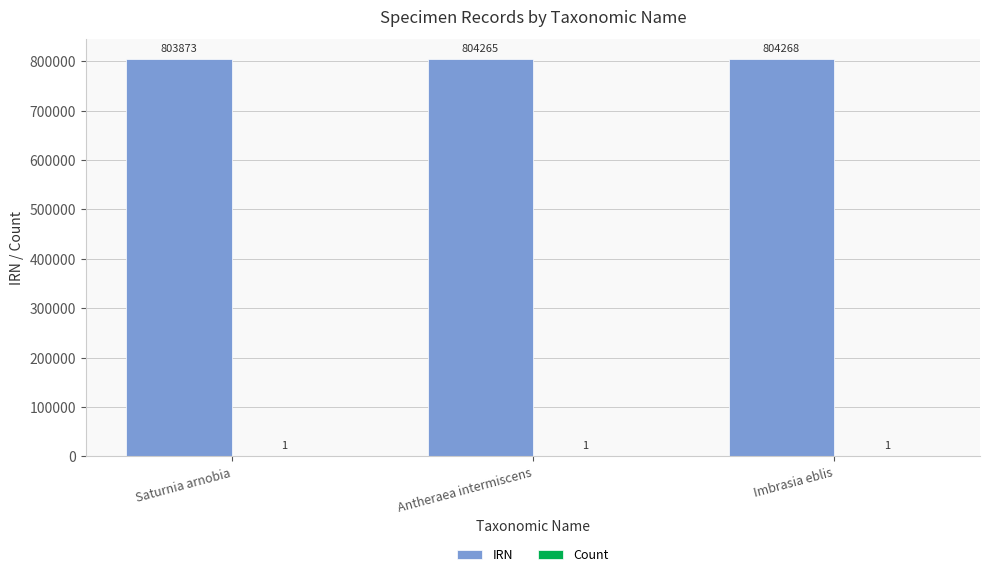

What is the total value across all series at Saturnia arnobia?

803874